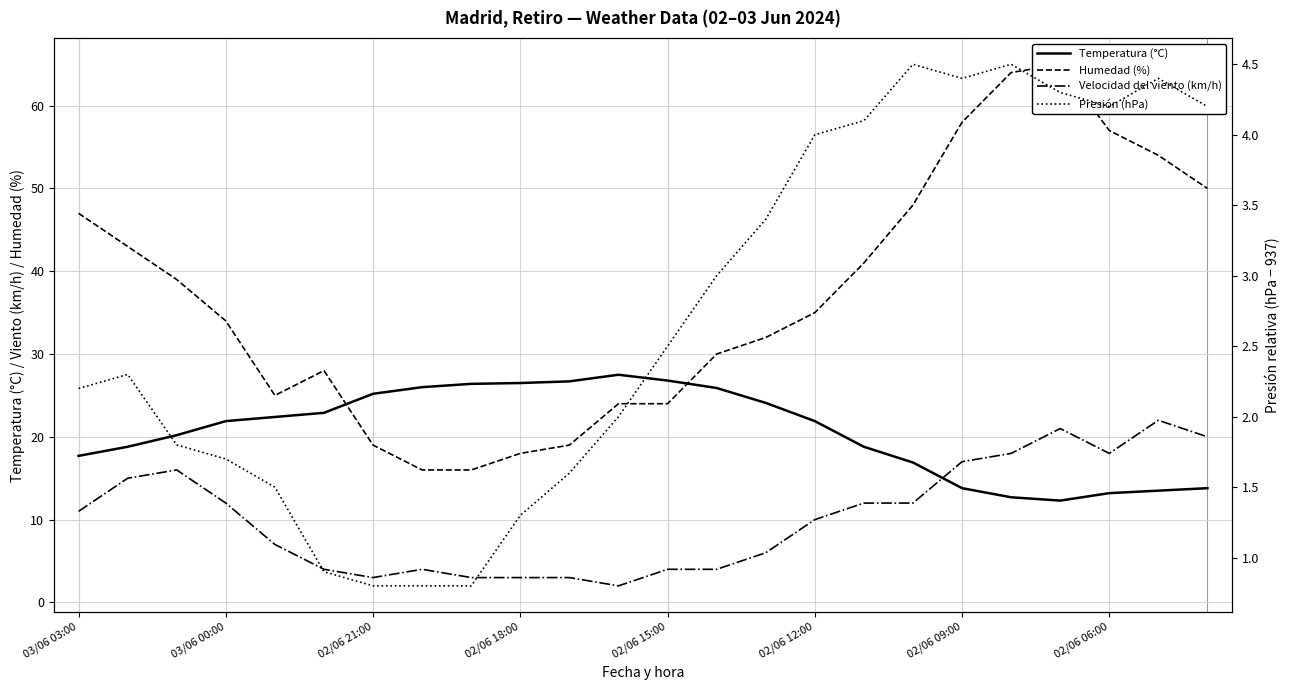

How many intersections are there between Velocidad del viento (km/h) and Temperatura (°C)?

1